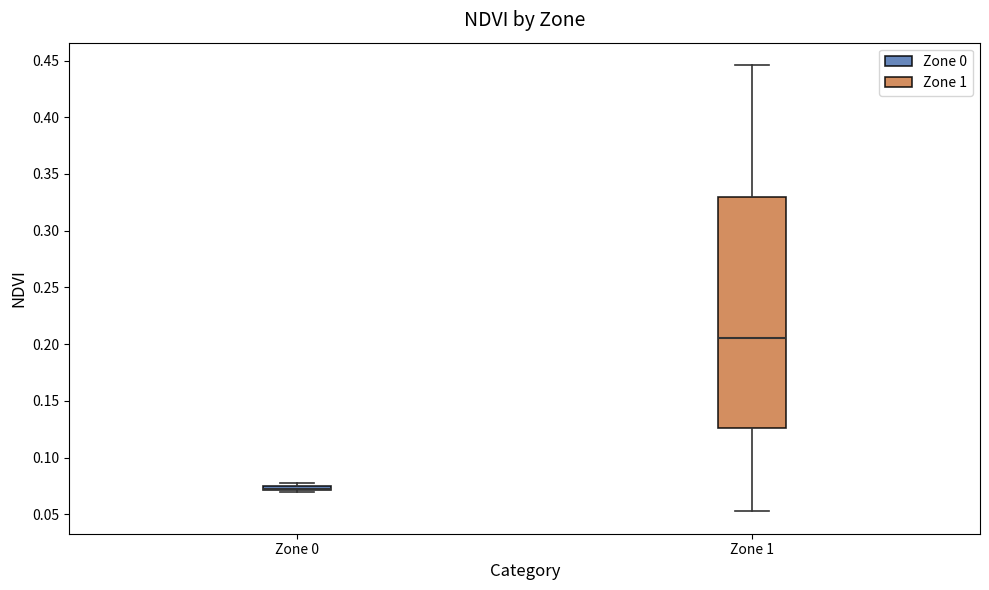

Where is the lower edge of the box for Zone 0 on the y-axis? The values are not printed on the chart, so give them approximately, as read against the axis.

0.070